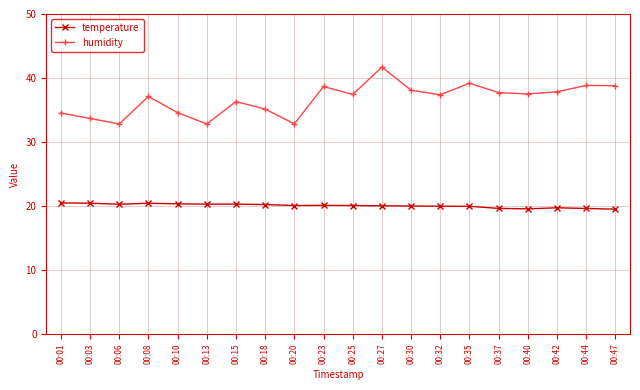

Does the chart have visible grid lines?

Yes